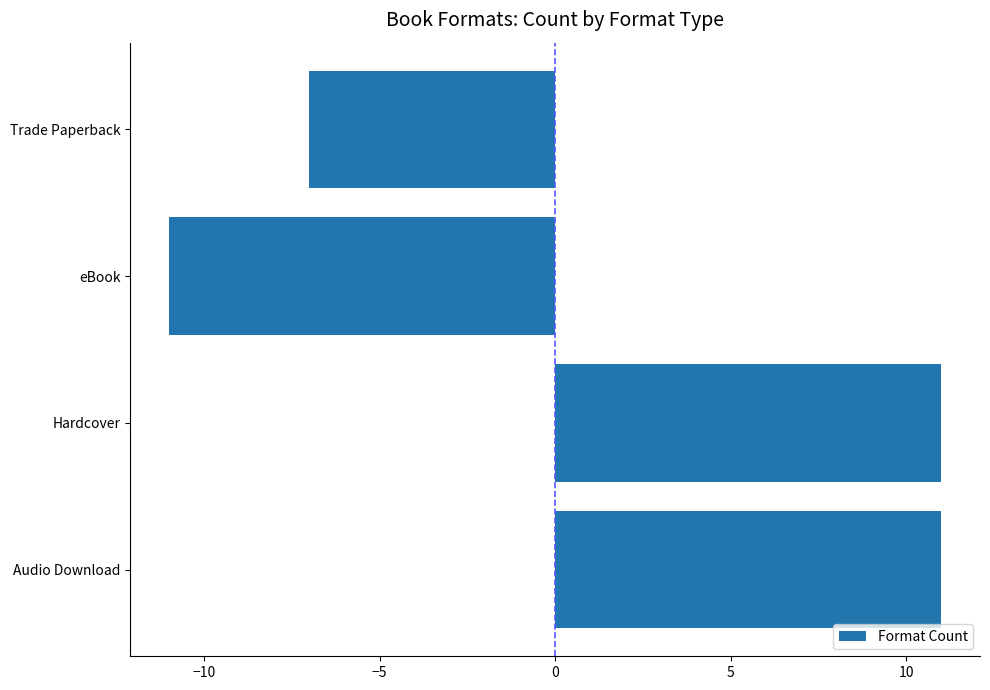

What is the difference between the values at Audio Download and Trade Paperback?

18